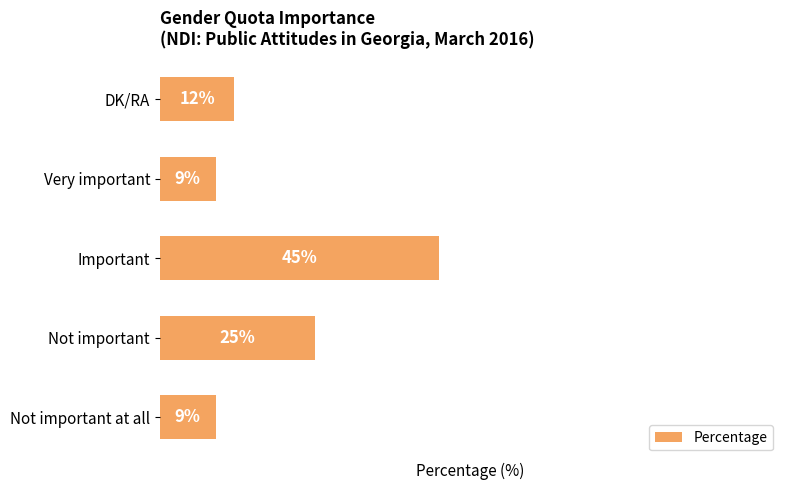

At which category does the chart reach its peak across all series?

Important